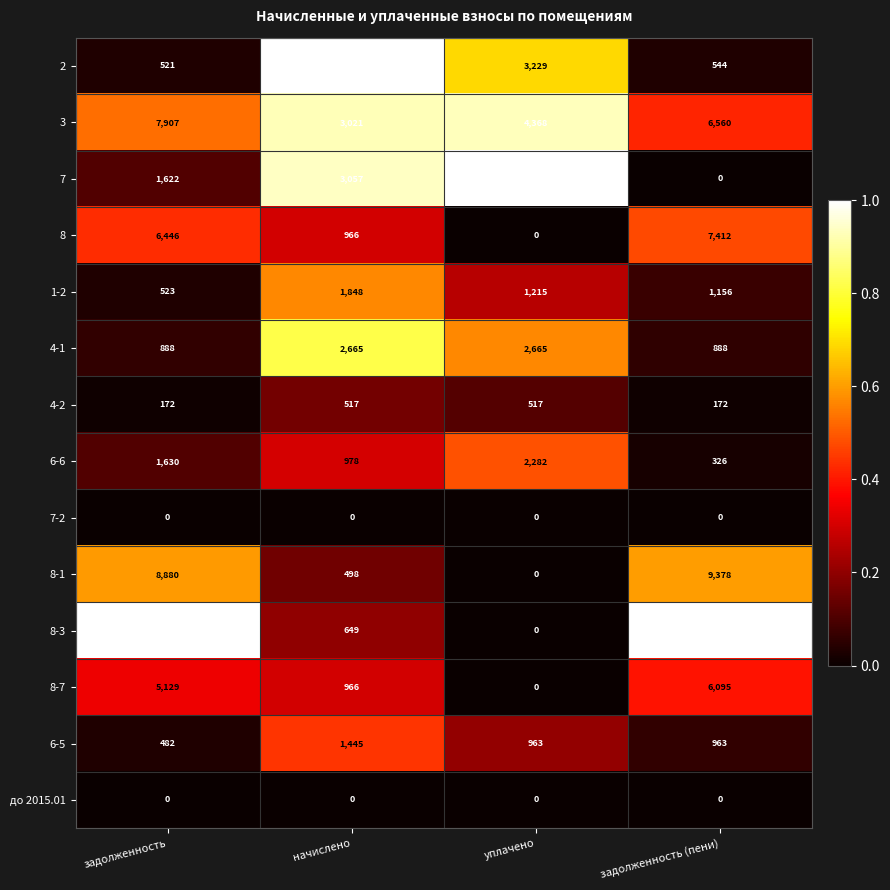

Which series has the largest range (max minus min)?

8-3